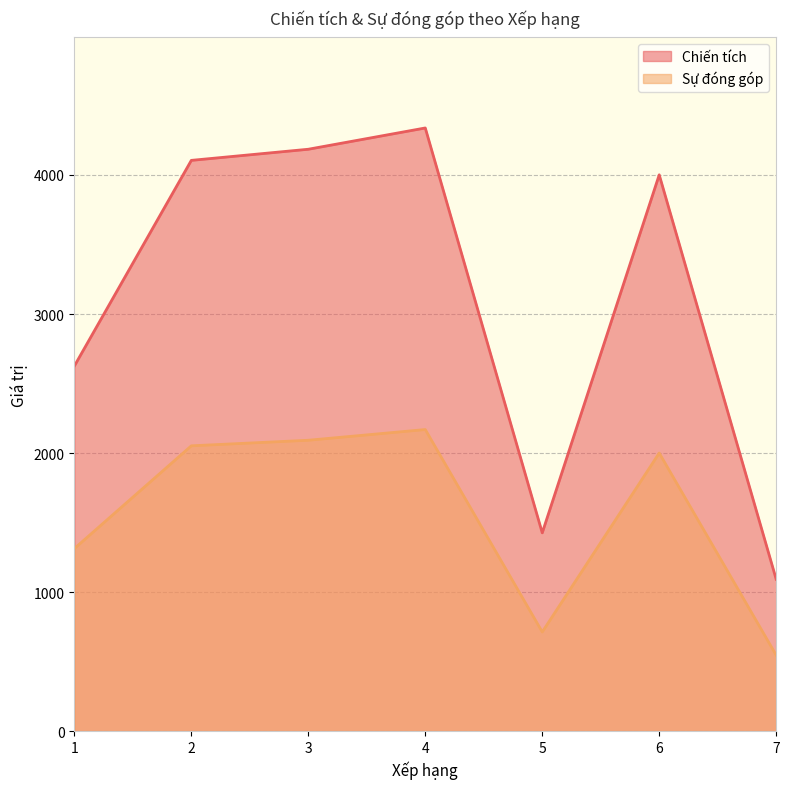

The value of Sự đóng góp at 2 is 1165. True or false?

False